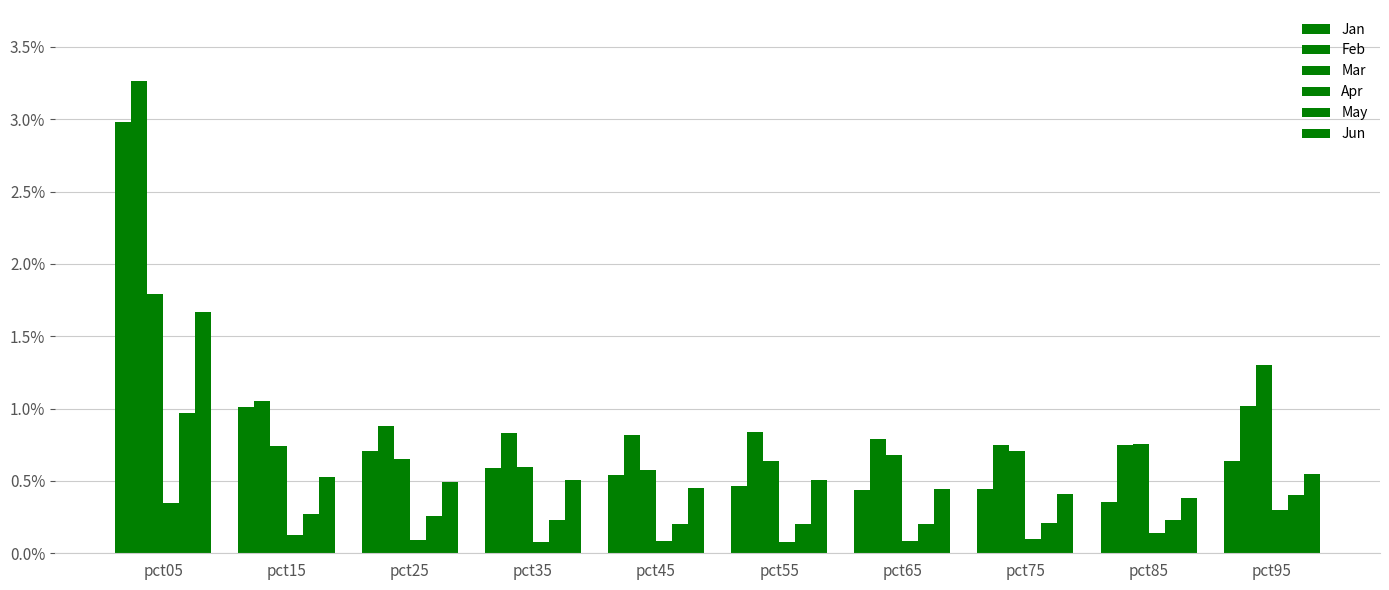

How many data points does each series have?

10